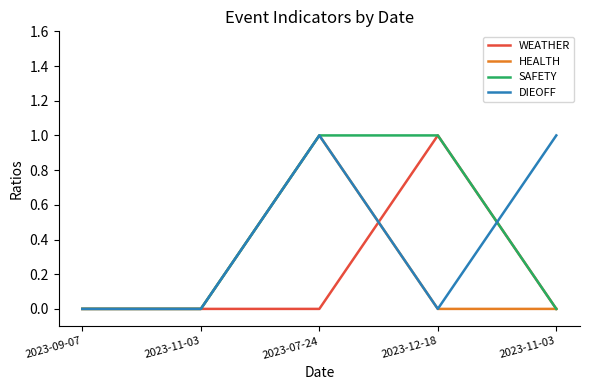

Between 2023-12-18 and 2023-11-03, which is larger?

2023-12-18